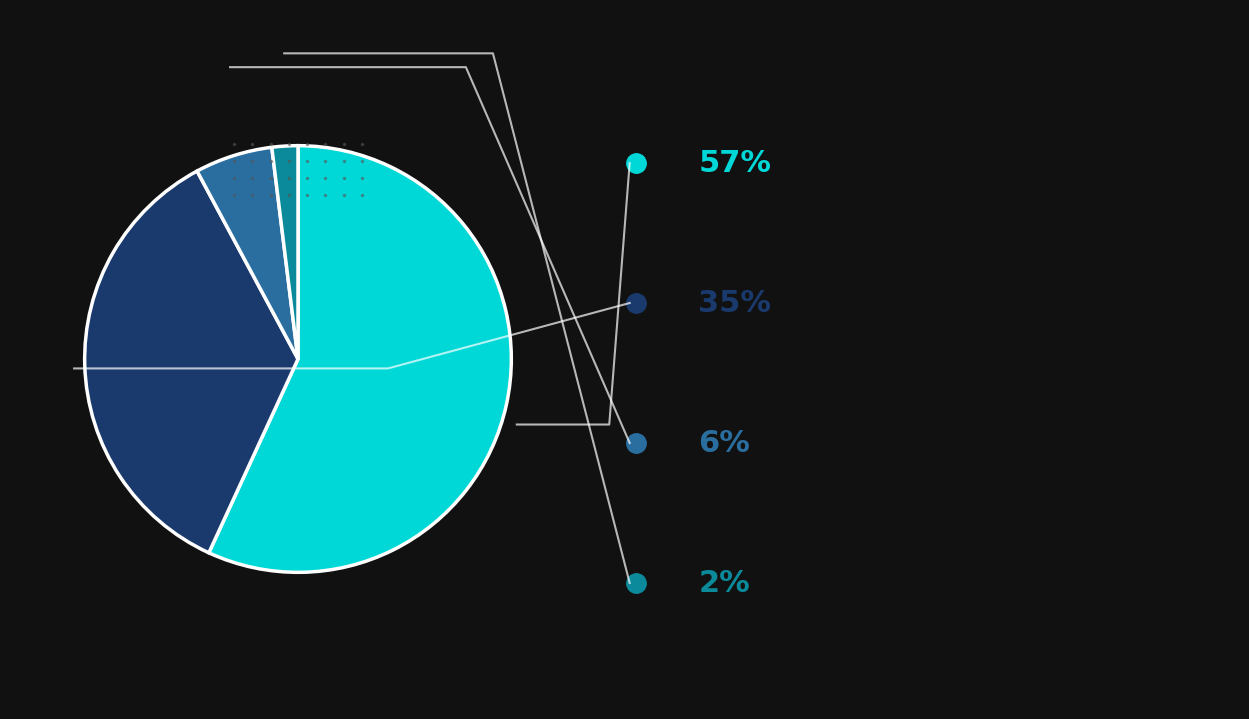

Does any single category account for the majority?

Yes